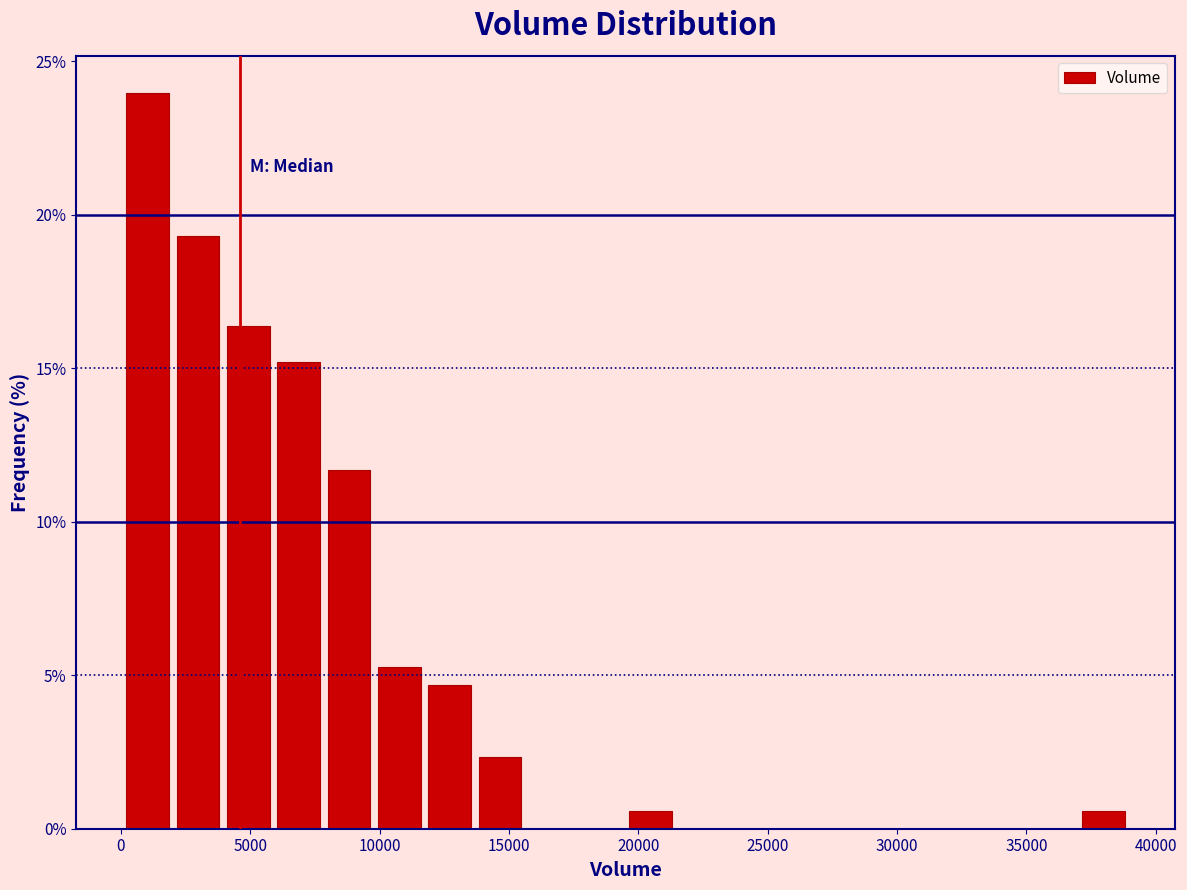

Around what value on the x-axis is the tallest bar? Give the approximate position of its centre, as read against the axis.

1000